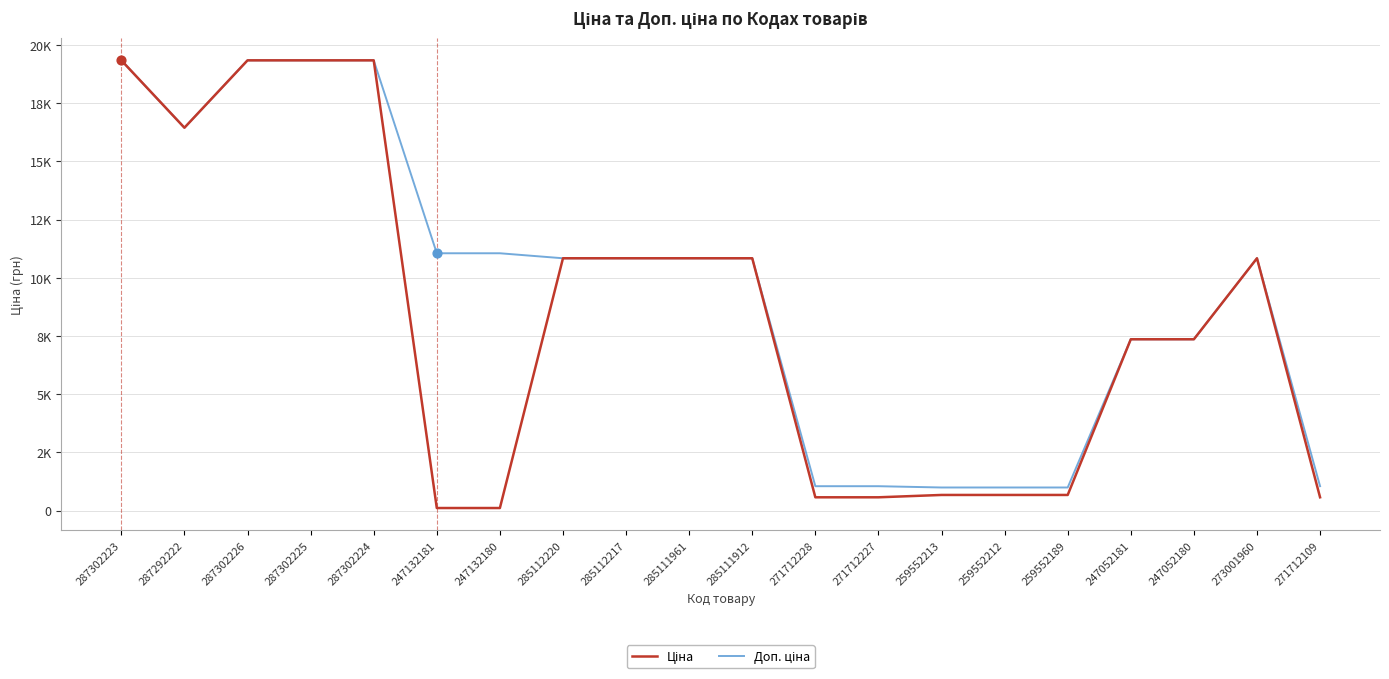

Is the value of Доп. ціна at 285112217 greater than the value of Ціна at 259552189?

Yes